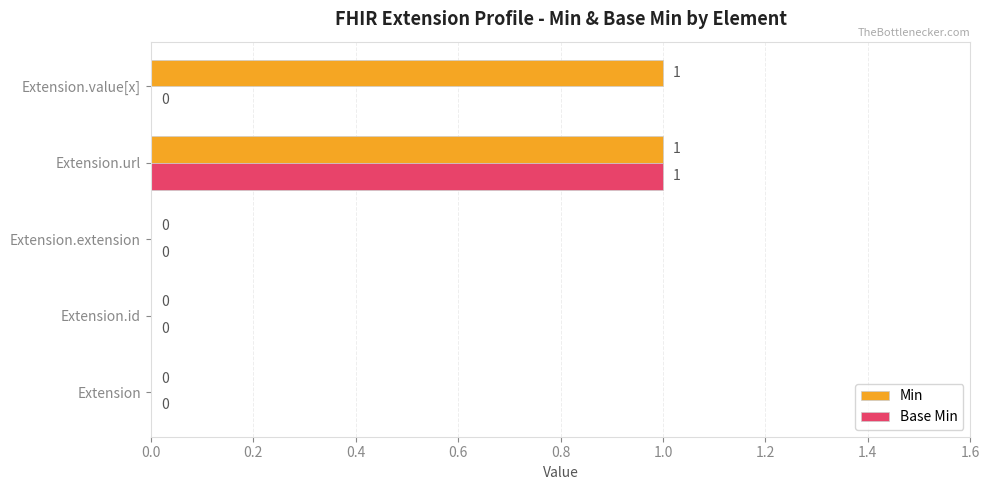

What is the maximum value for Base Min?

1